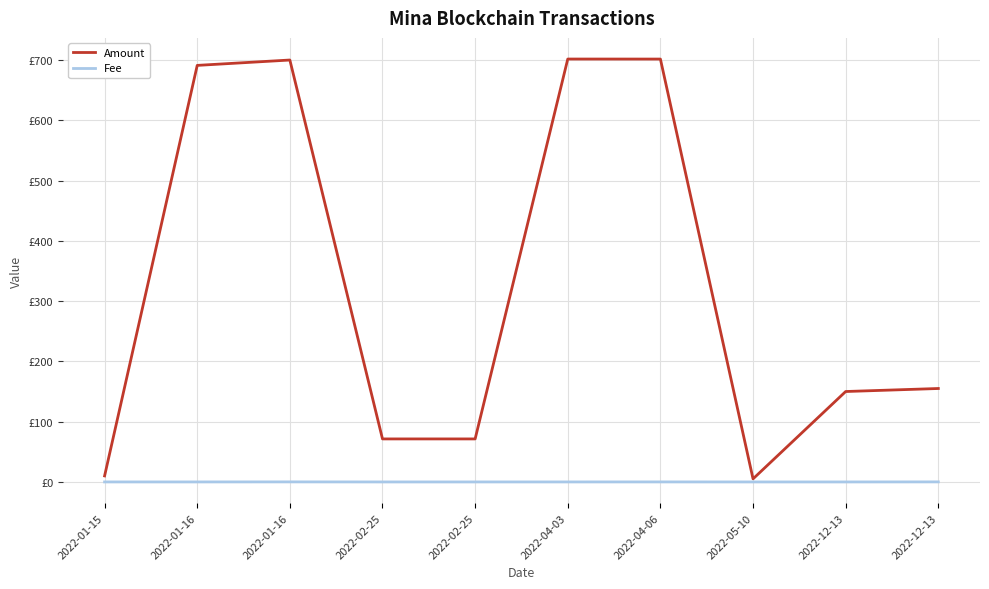

Is it true that Fee equals 0.0 at 2022-02-25?

True